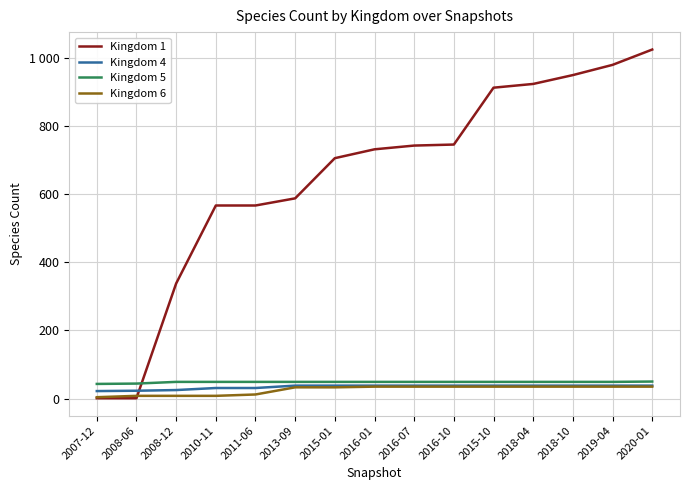

At how many categories does at least one series exceed 857?

5